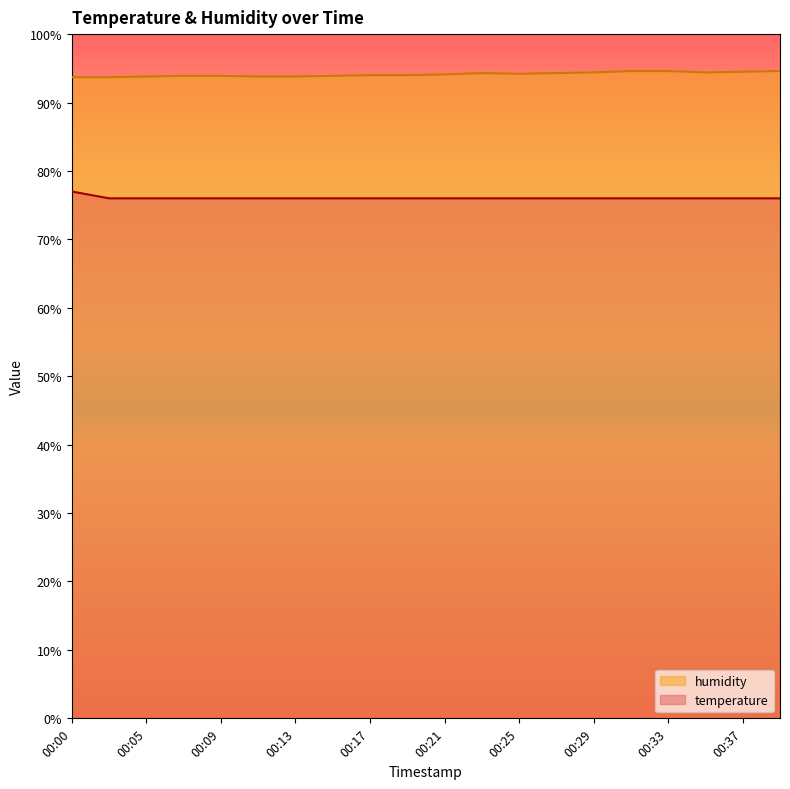

True or false: humidity and temperature cross at least once.

False